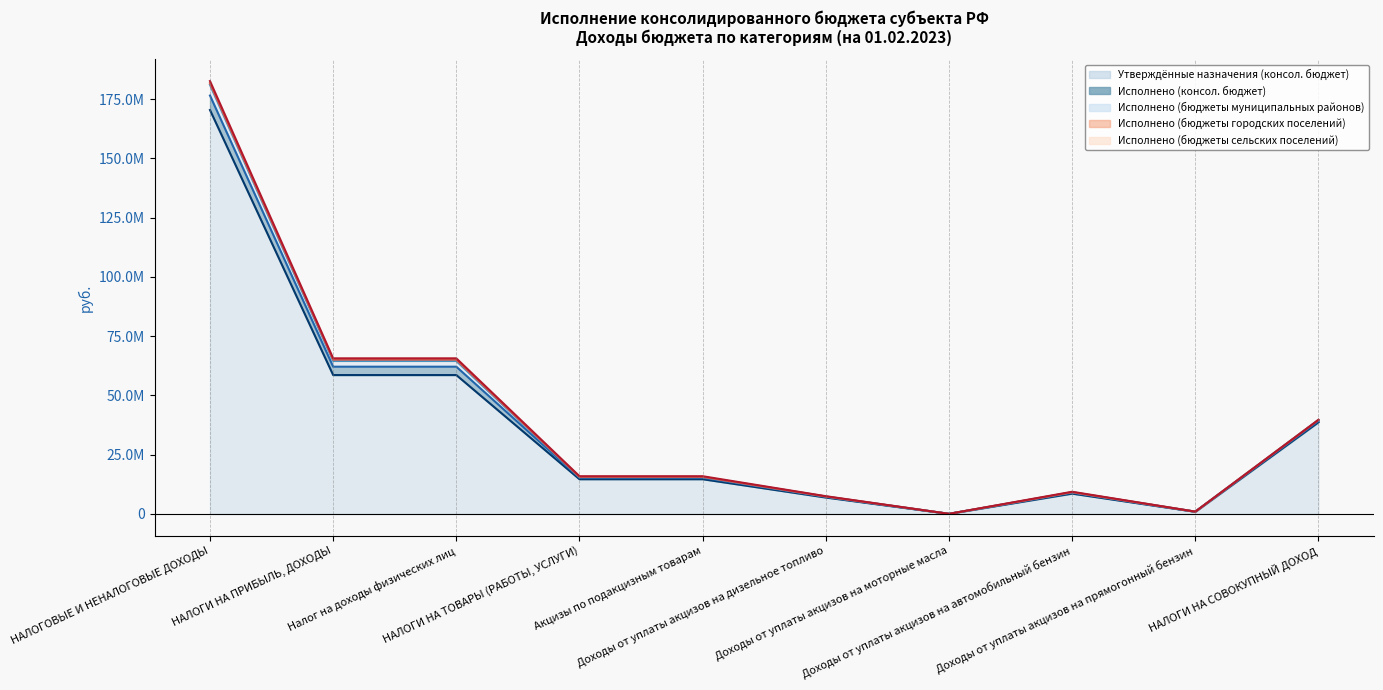

What value does the Утверждённые назначения (консол. бюджет) series have at НАЛОГИ НА ТОВАРЫ (РАБОТЫ, УСЛУГИ)?

14651500.0